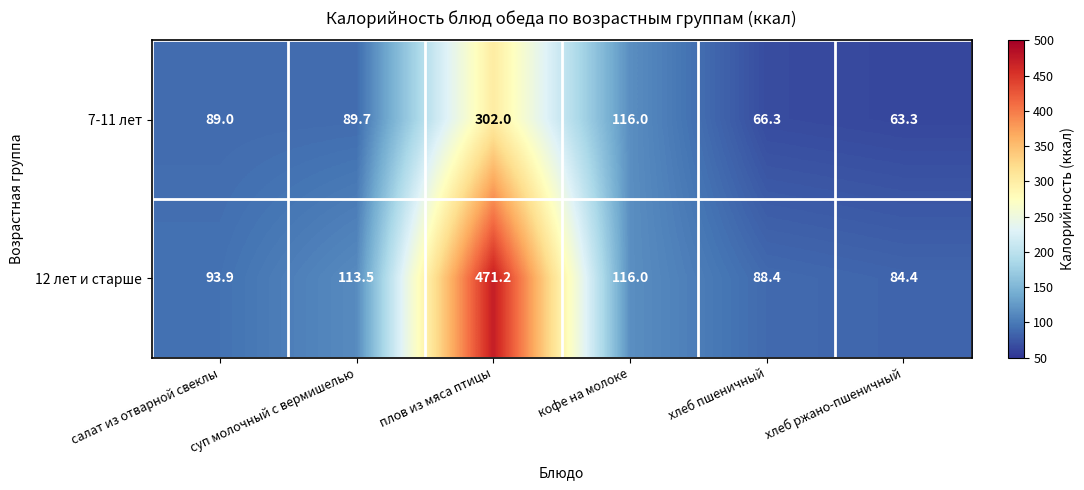

What is the difference between the highest and lowest values at плов из мяса птицы?

169.2